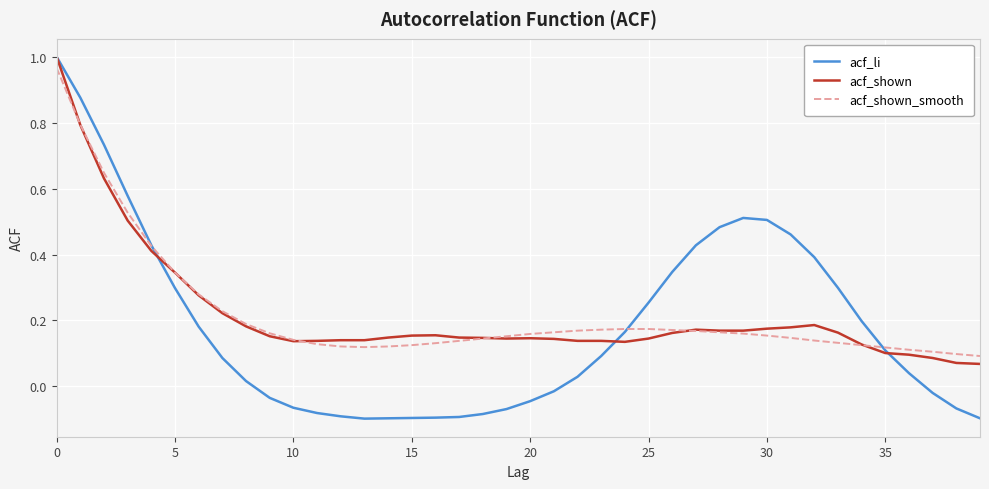

Which series has the largest range (max minus min)?

acf_li